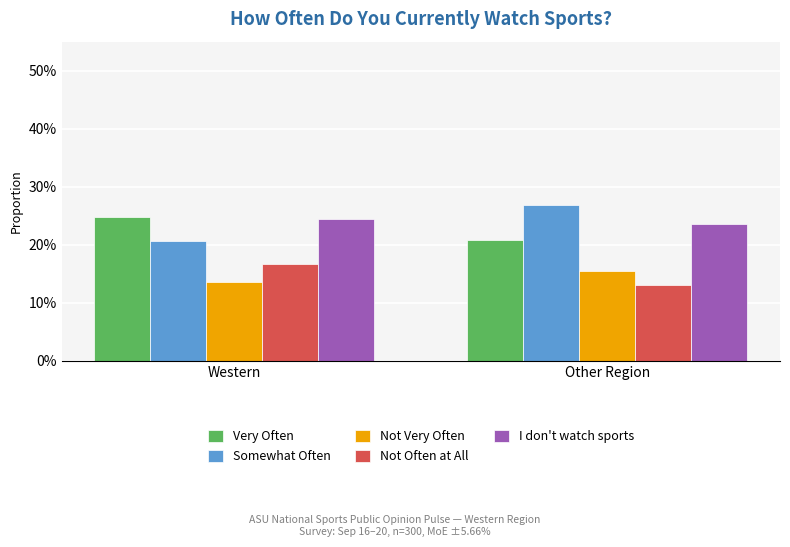

What is the label of the 2nd bar from the left?

Other Region